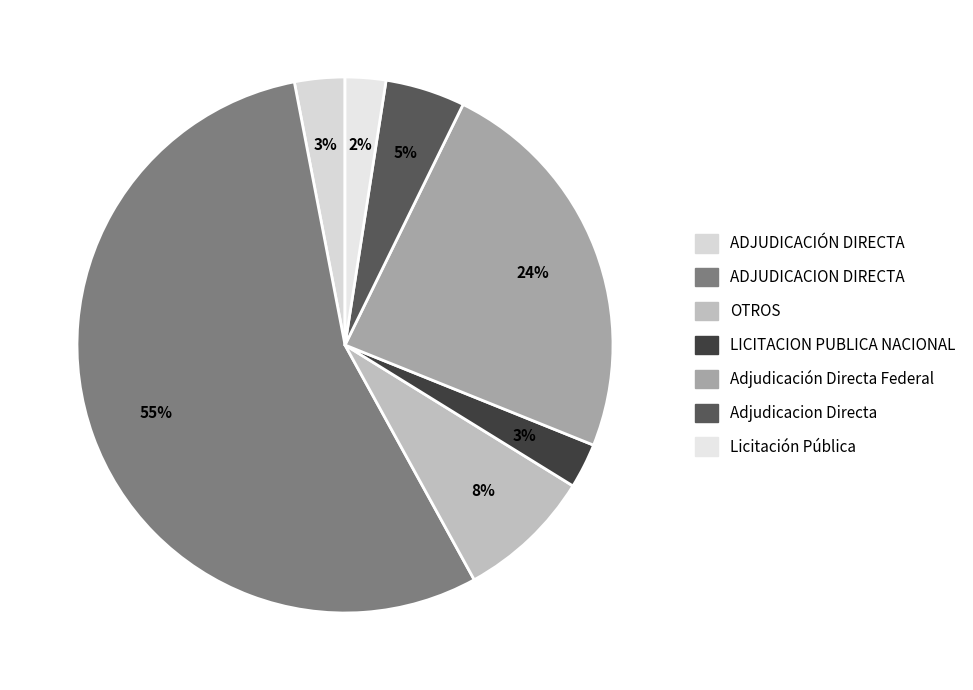

To the nearest percent, what percentage of the pie is Adjudicación Directa Federal?

24%